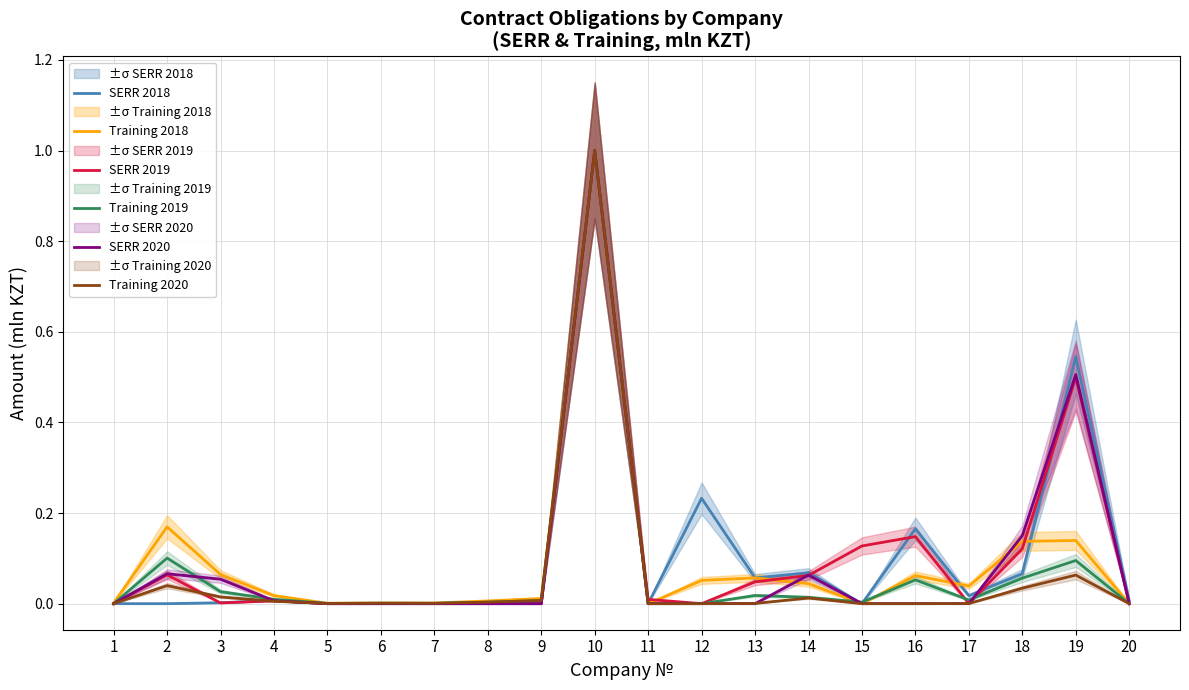

At which category does the chart reach its peak across all series?

10